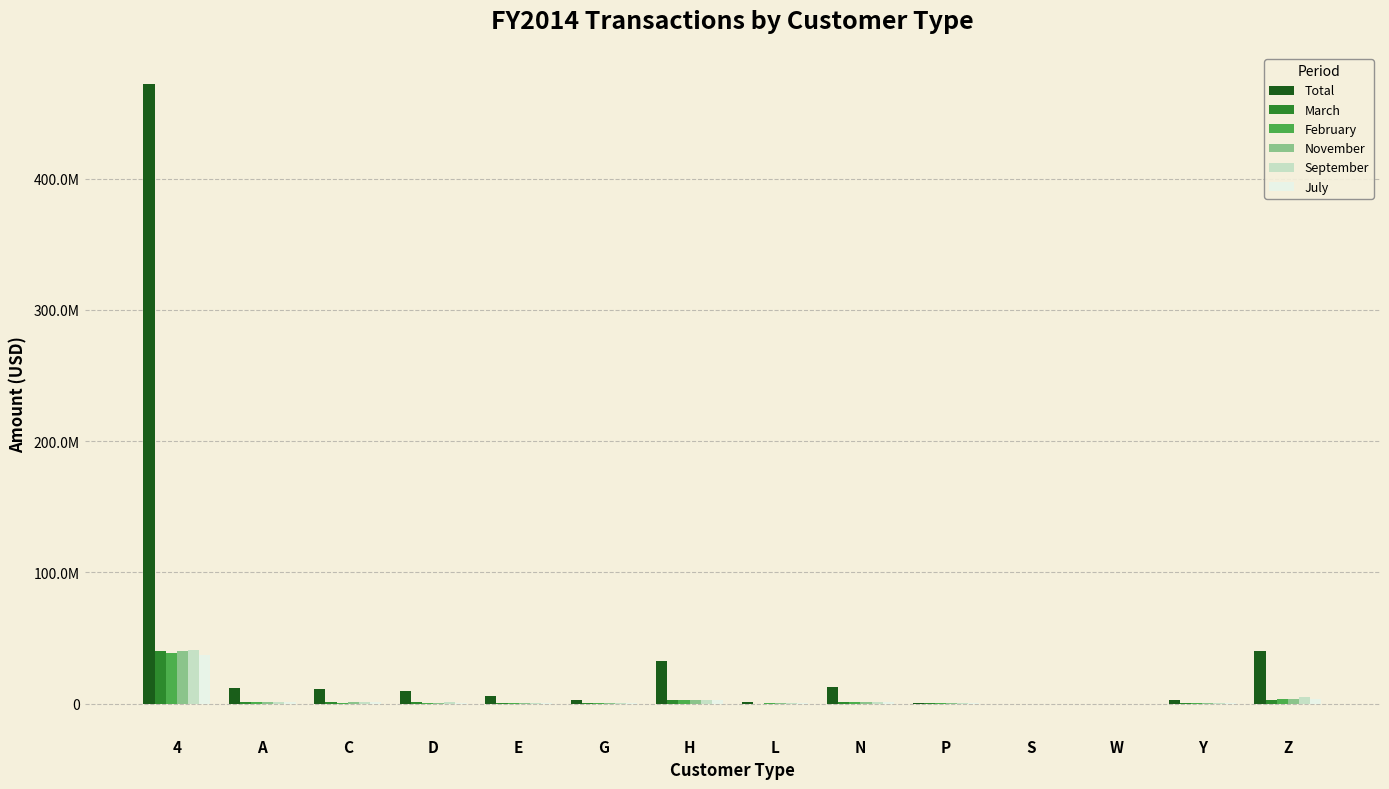

At how many categories does at least one series exceed 298690696?

1